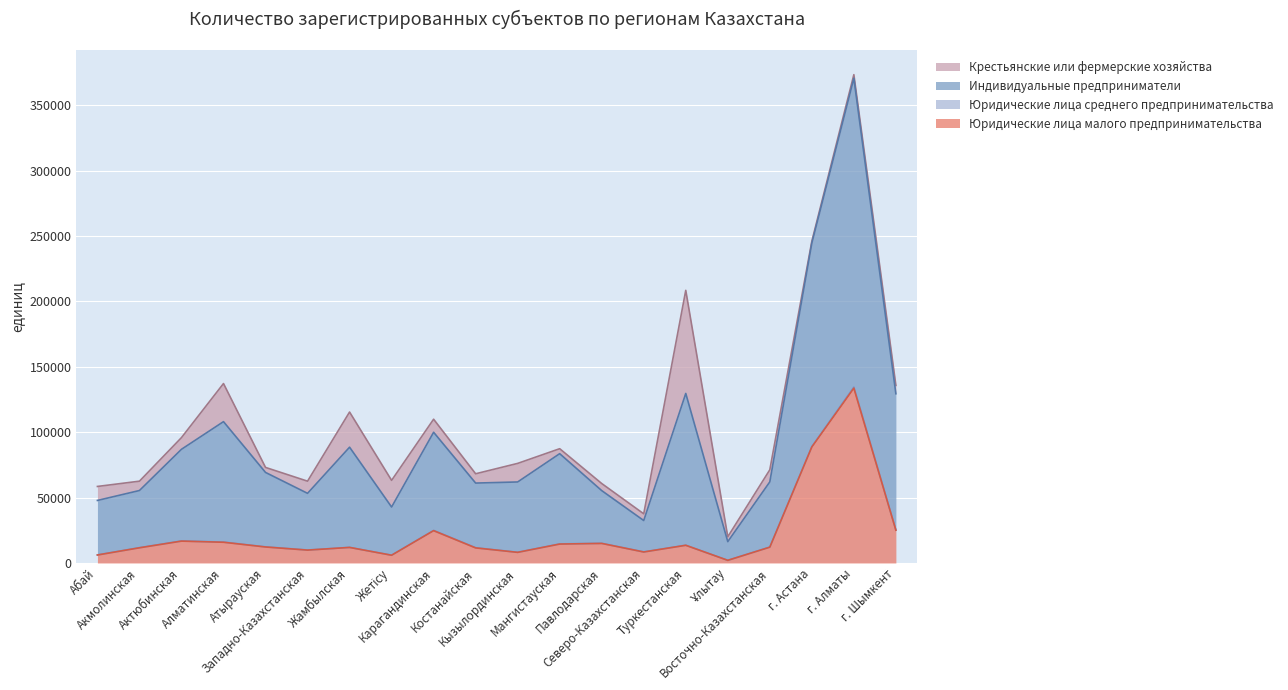

What is the sum of all Индивидуальные предприниматели values?

2163190